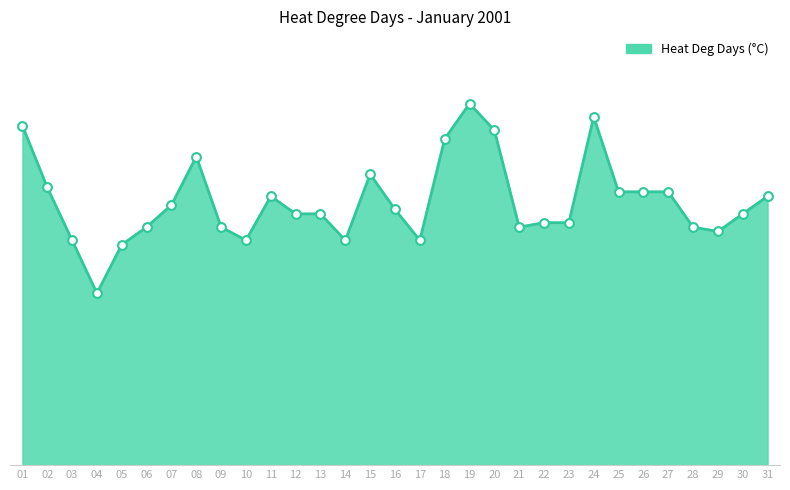

Which has a higher value, 24 or 18?

24